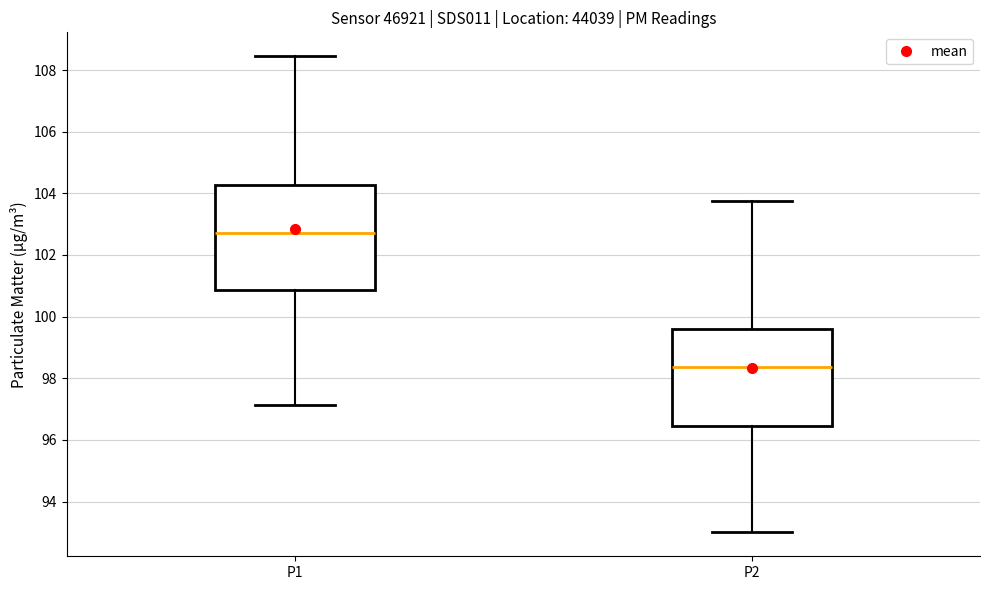

Which box has the lowest median line?

P2